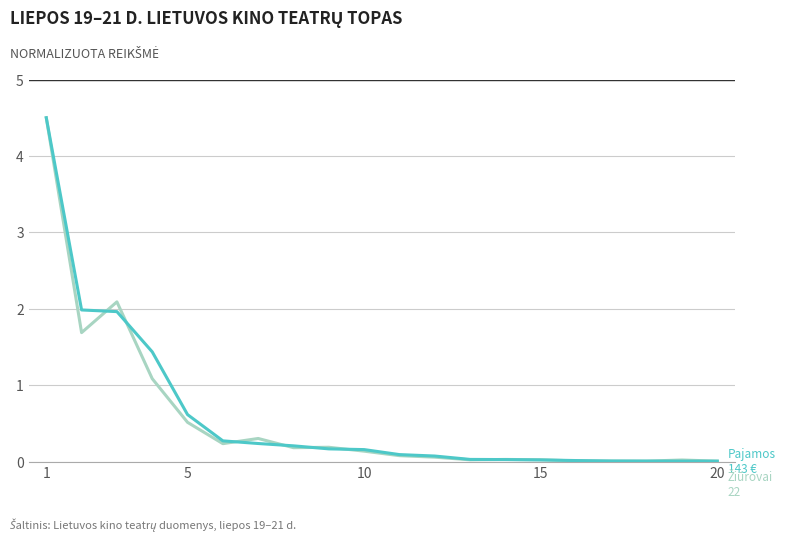

What is the maximum value shown in the chart?

4.5